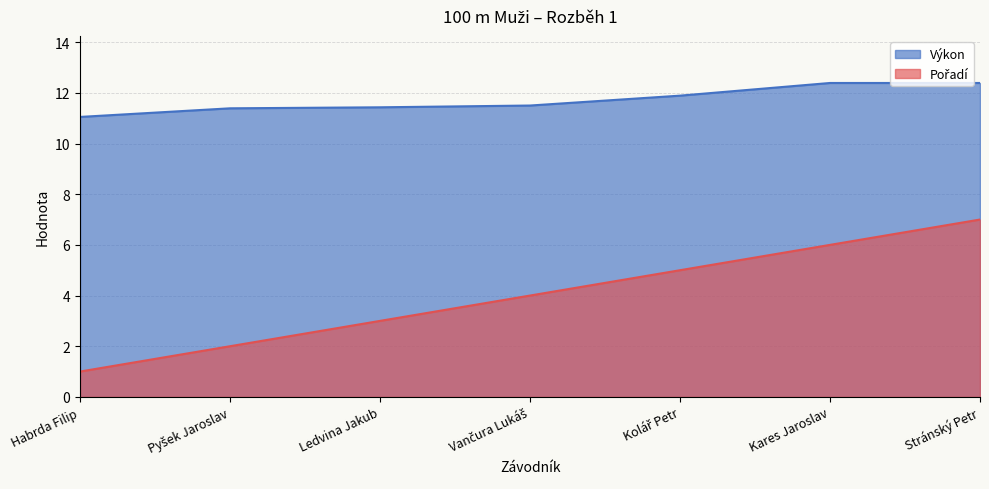

At how many categories does at least one series exceed 2?

7